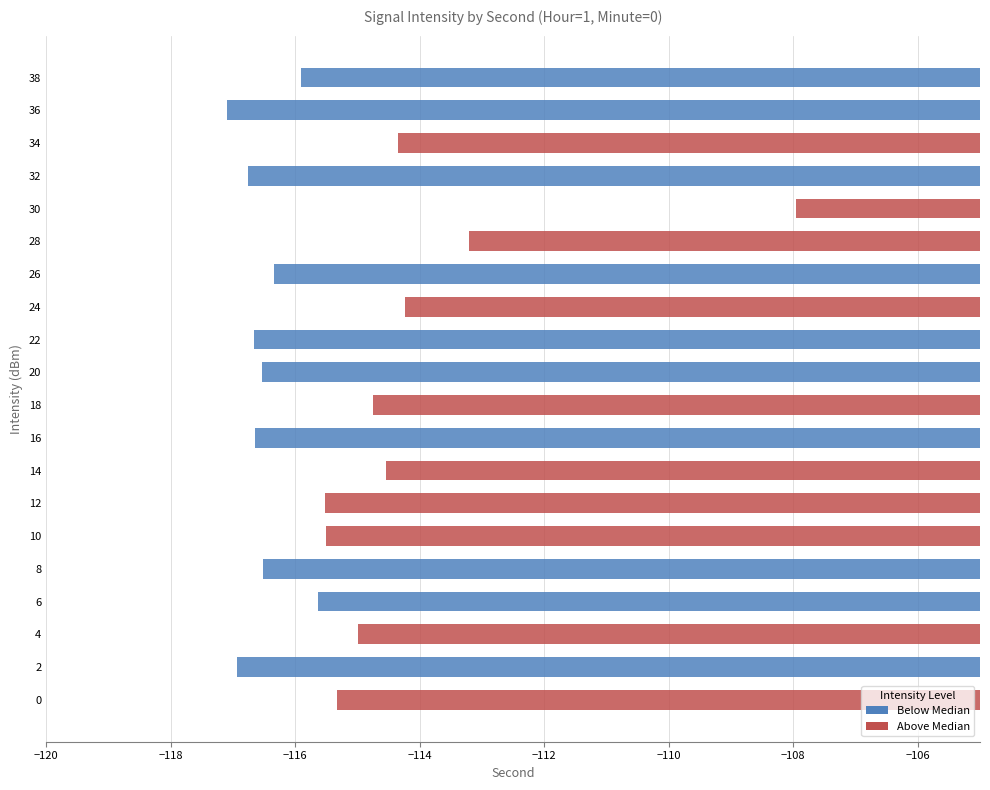

The value at 18 is -114.7. True or false?

True